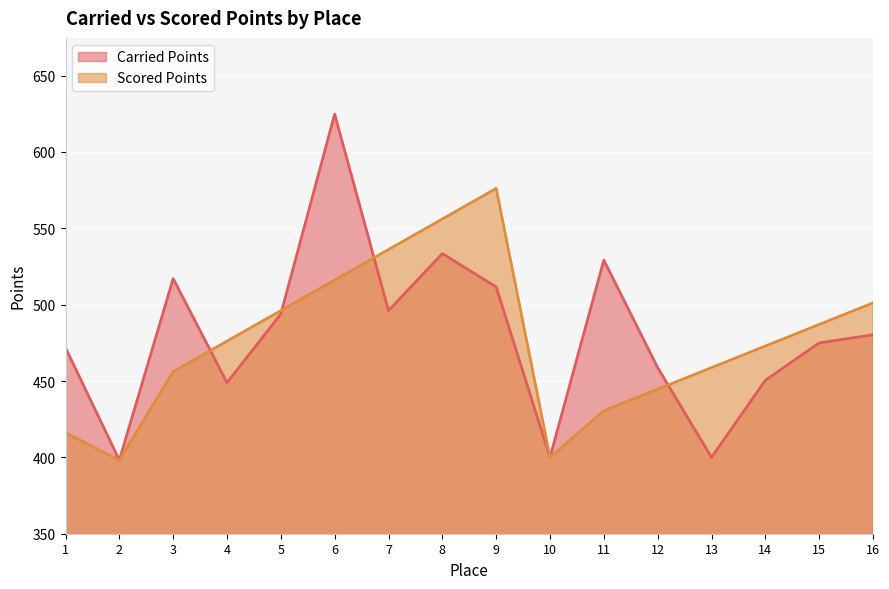

What is the smallest value displayed?

398.2